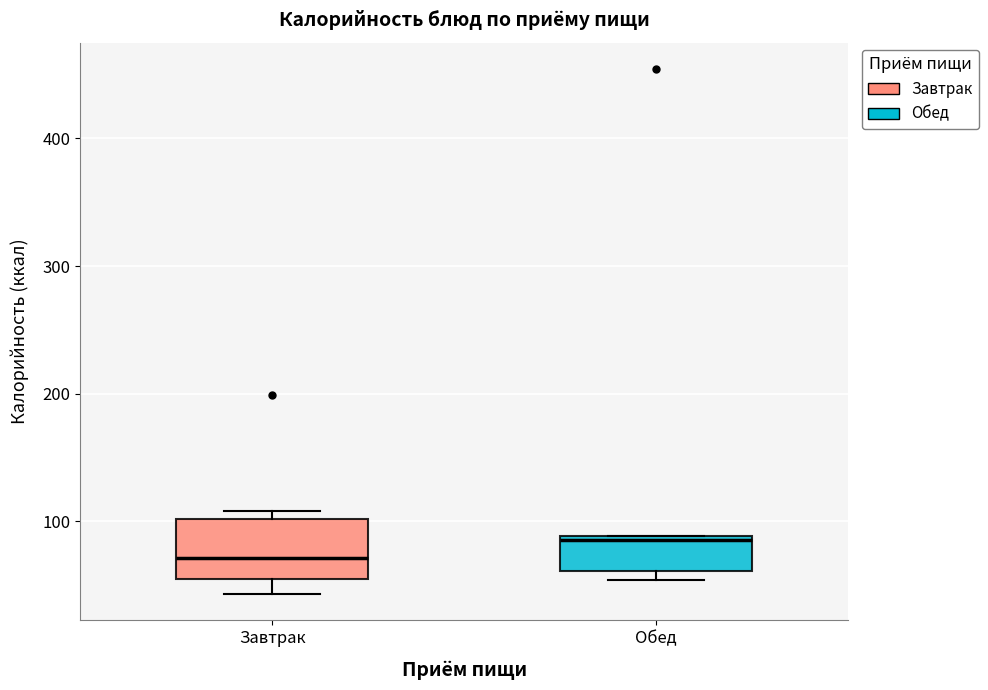

Comparing the boxes themselves (not the whiskers), which one is the tallest?

Завтрак